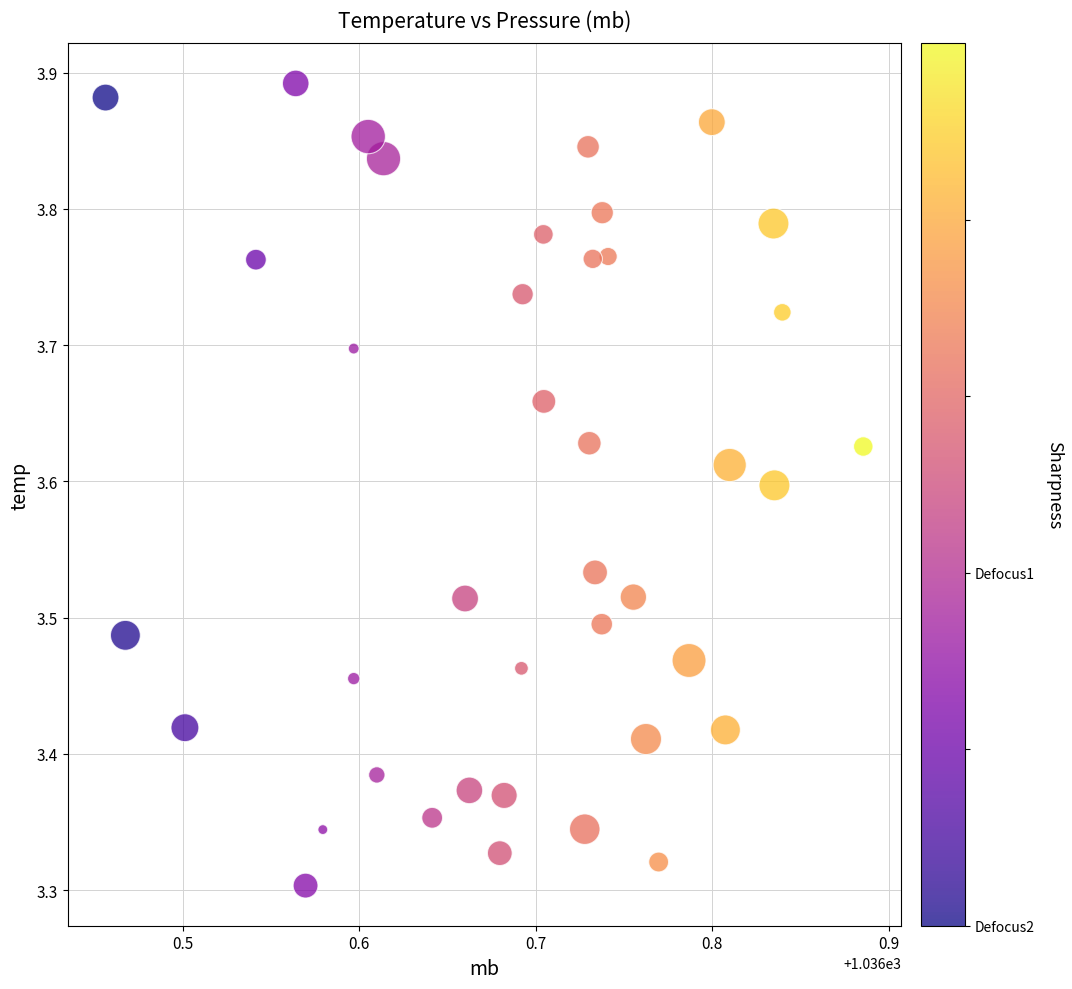

What is the range of X values (max minus min)?

0.4